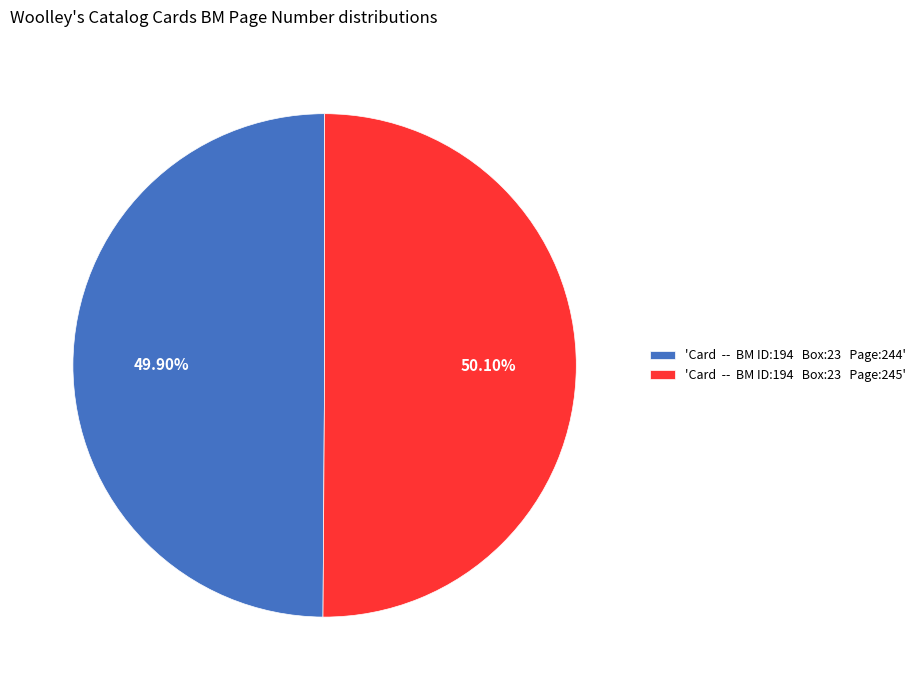

Does any single category account for the majority?

Yes